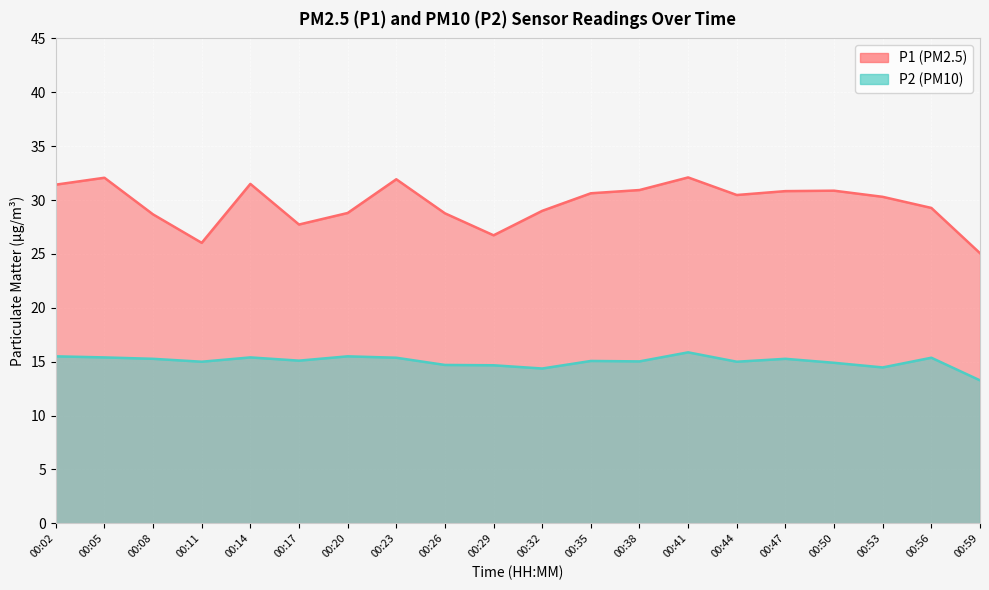

True or false: P1 and P2 cross at least once.

False